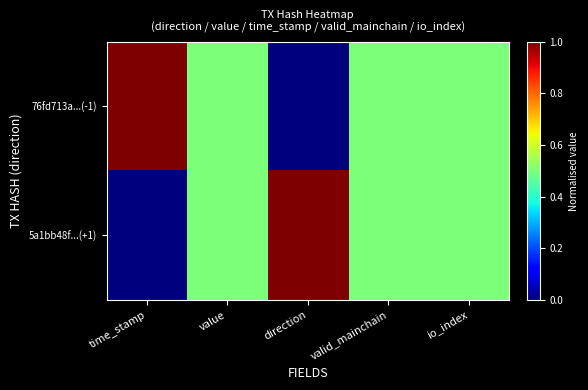

At which category does the chart reach its peak across all series?

time_stamp